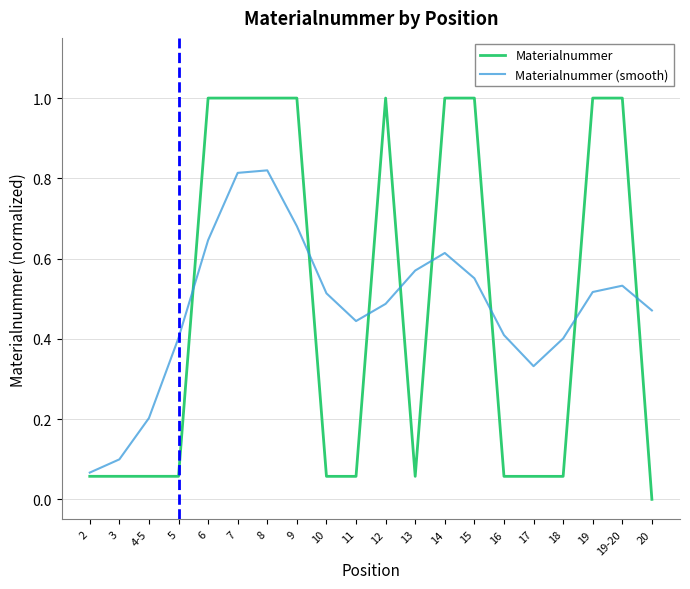

What position from the left is 17?

16